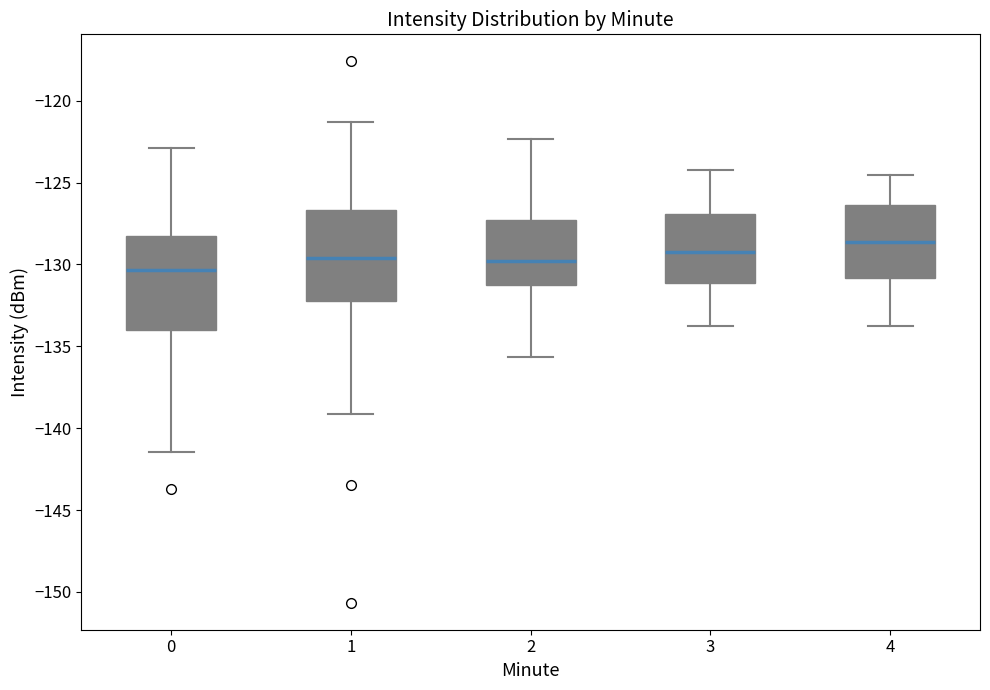

Reading left to right, read every box against the y-axis: the position of its median line, the range the box covers, and the ends of its whiskers. The values are not printed on the chart, so give them approximately, as read against the axis.

0: median -130.5, box -134.0 to -128.5, whiskers -141.5 to -123.0
1: median -129.5, box -132.0 to -126.5, whiskers -139.0 to -121.5
2: median -130.0, box -131.0 to -127.5, whiskers -135.5 to -122.5
3: median -129.0, box -131.0 to -127.0, whiskers -134.0 to -124.0
4: median -128.5, box -131.0 to -126.5, whiskers -134.0 to -124.5